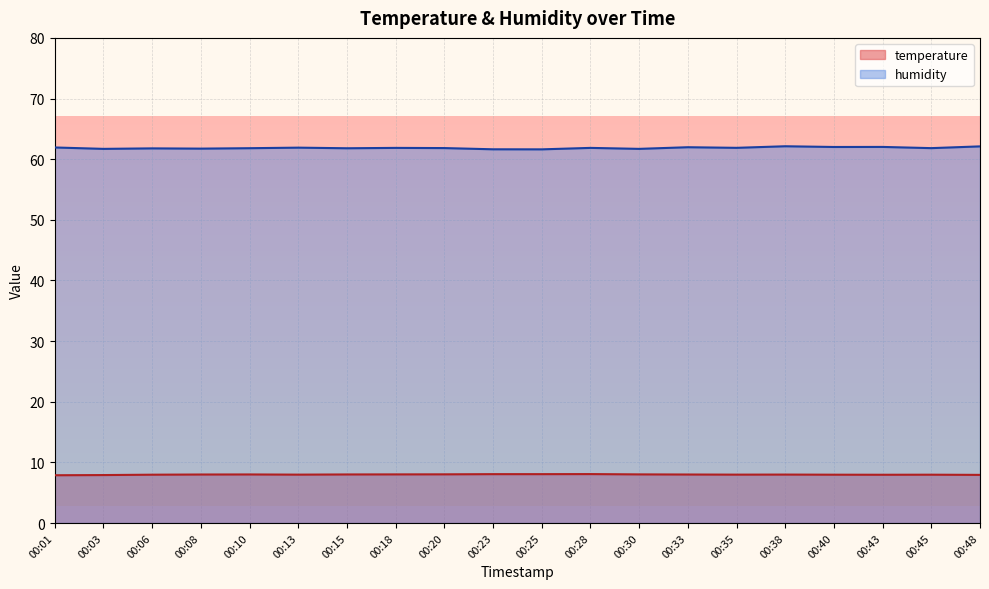

Is the value of temperature at 00:38 greater than the value of humidity at 00:08?

No